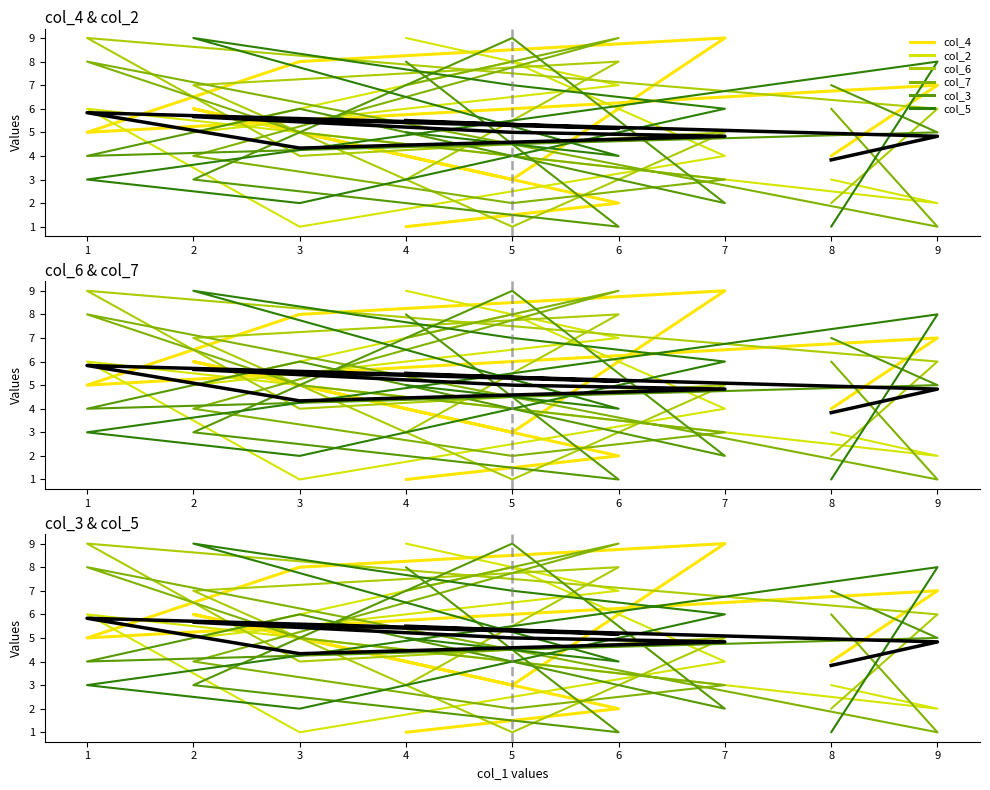

How many values in the col_5 series exceed 5?

4